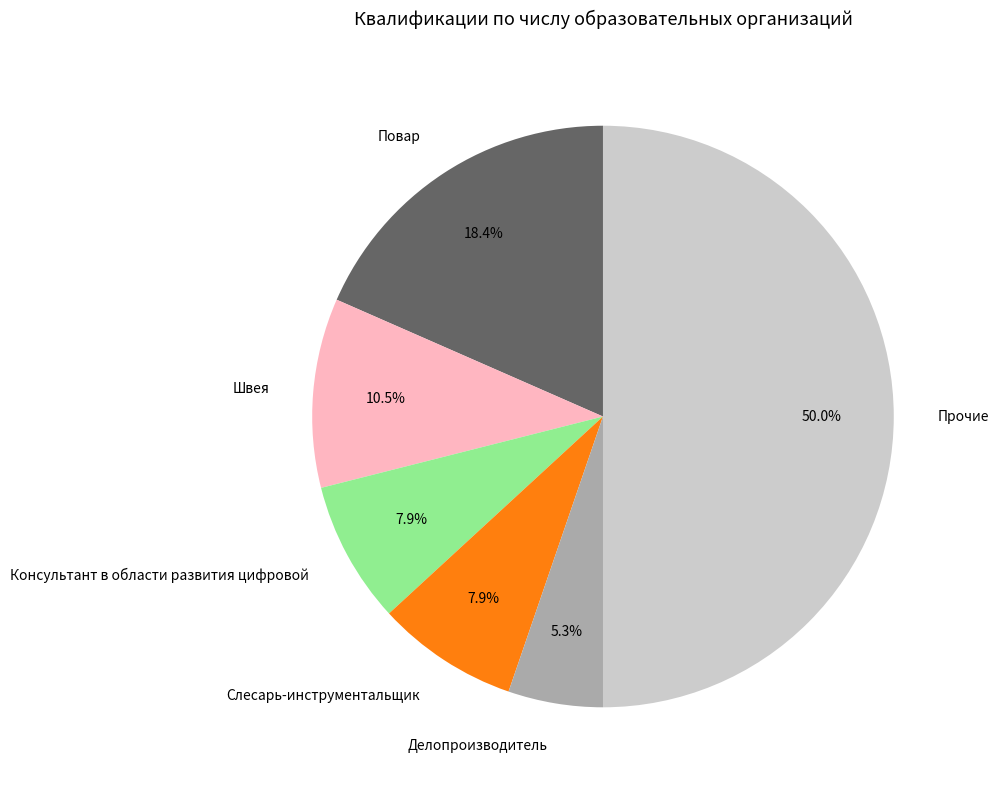

What is the largest slice in the pie chart?

Прочие